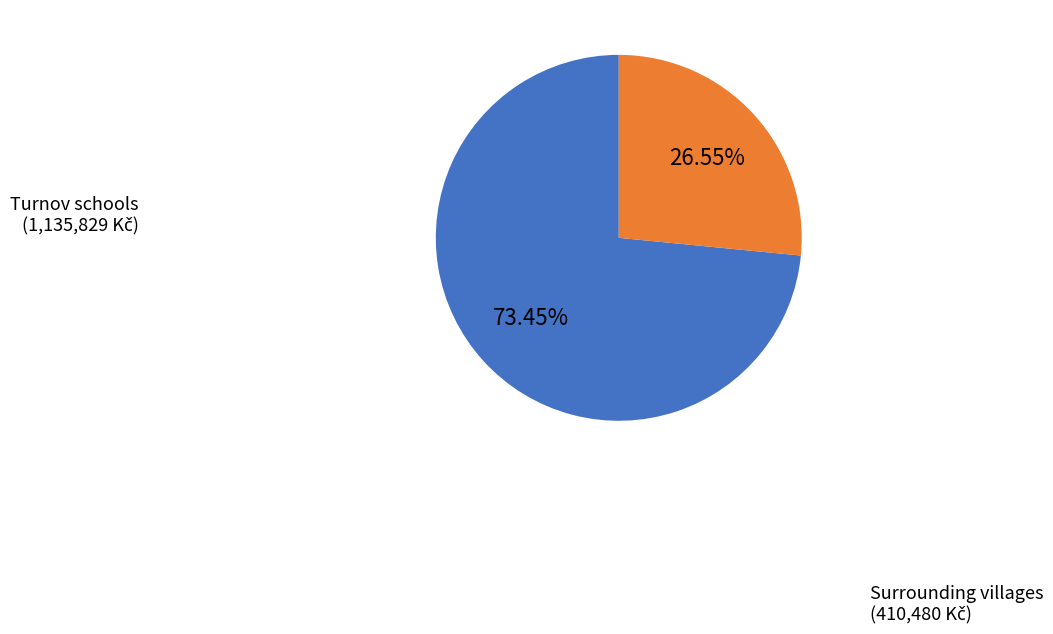

Is Surrounding villages the majority of the pie?

No